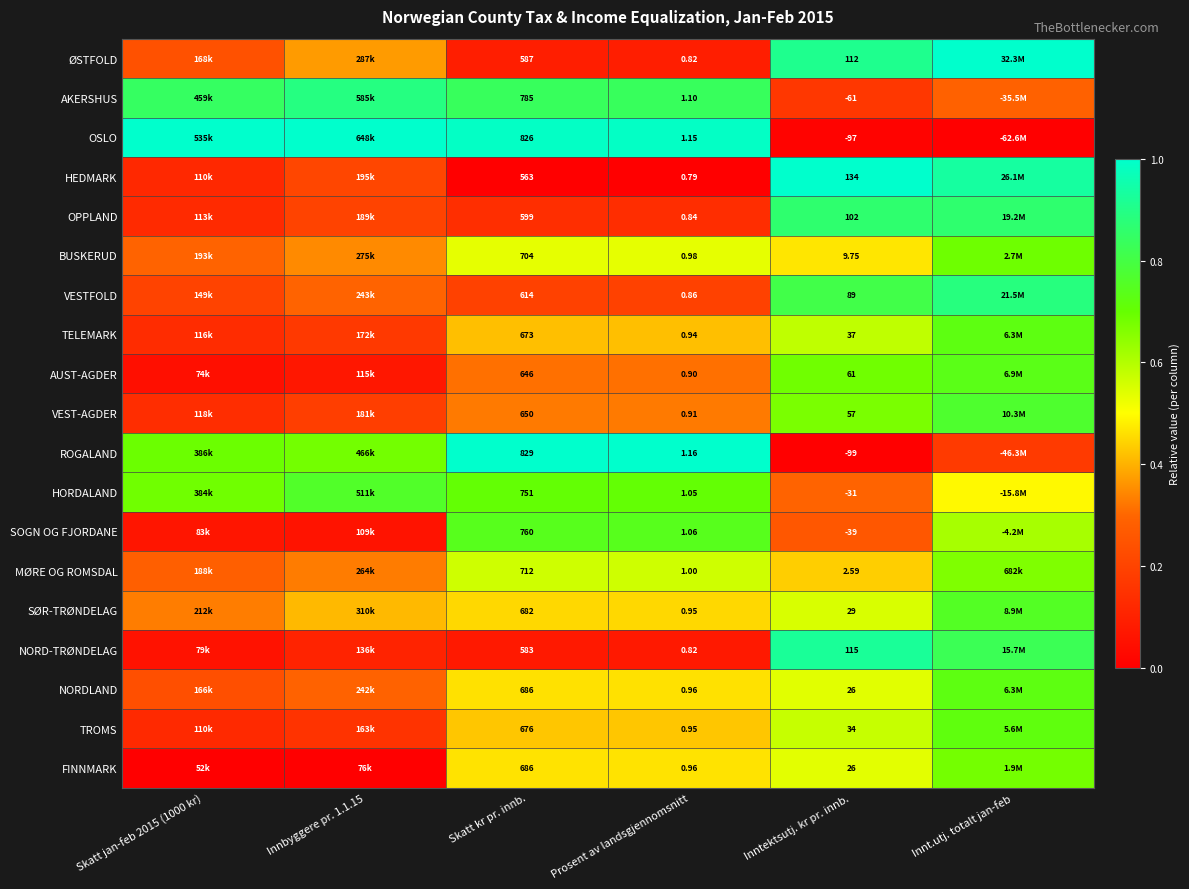

Is the value of VESTFOLD at Inntektsutj. kr pr. innb. greater than the value of OPPLAND at Skatt kr pr. innb.?

No